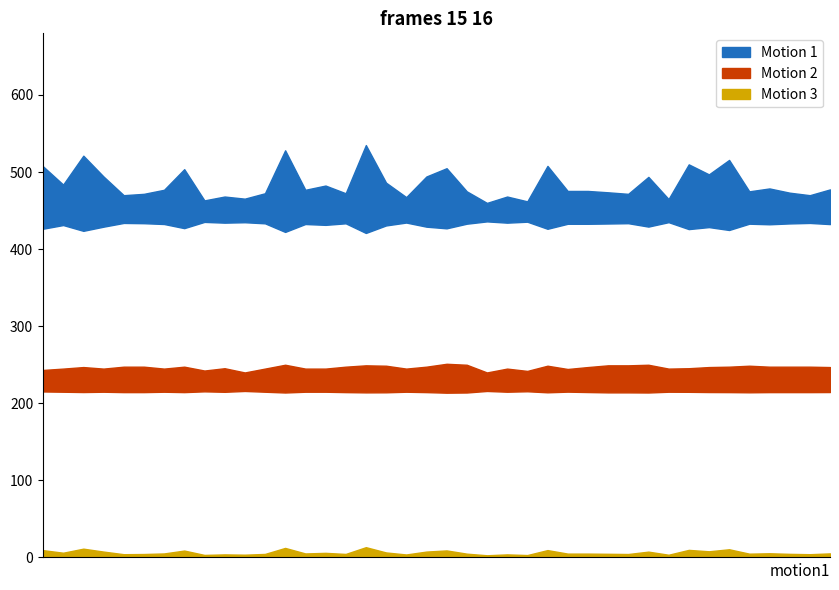

True or false: P2 and P1 intersect in this chart.

False